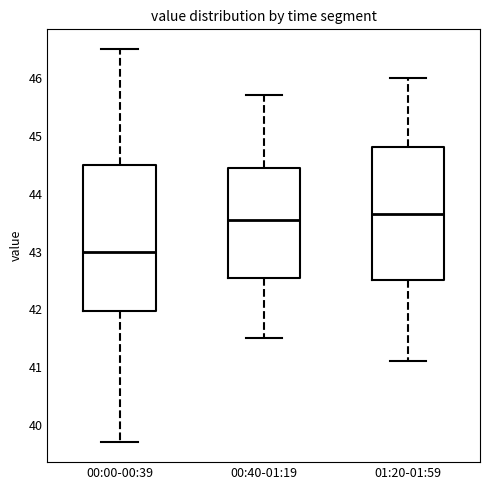

Which box is the tallest, from its lower edge to its upper edge?

00:00-00:39